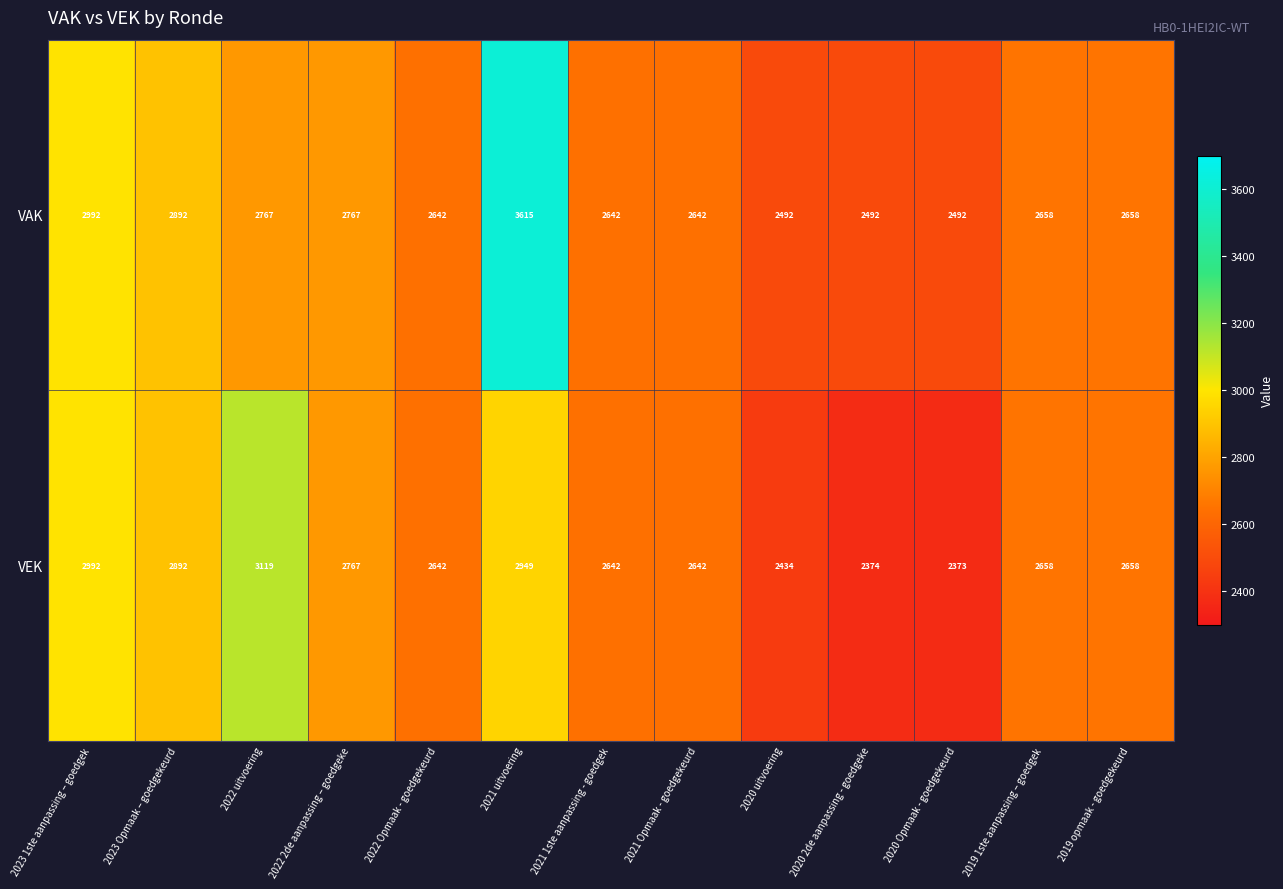

Which category has the highest value in the VAK series?

2021 uitvoering